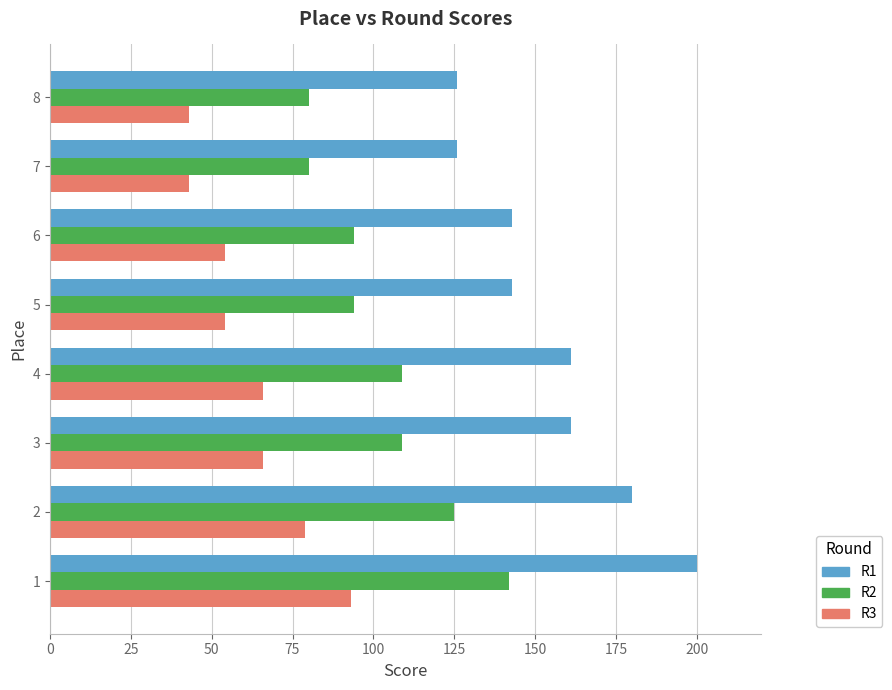

At how many categories does at least one series exceed 85?

8